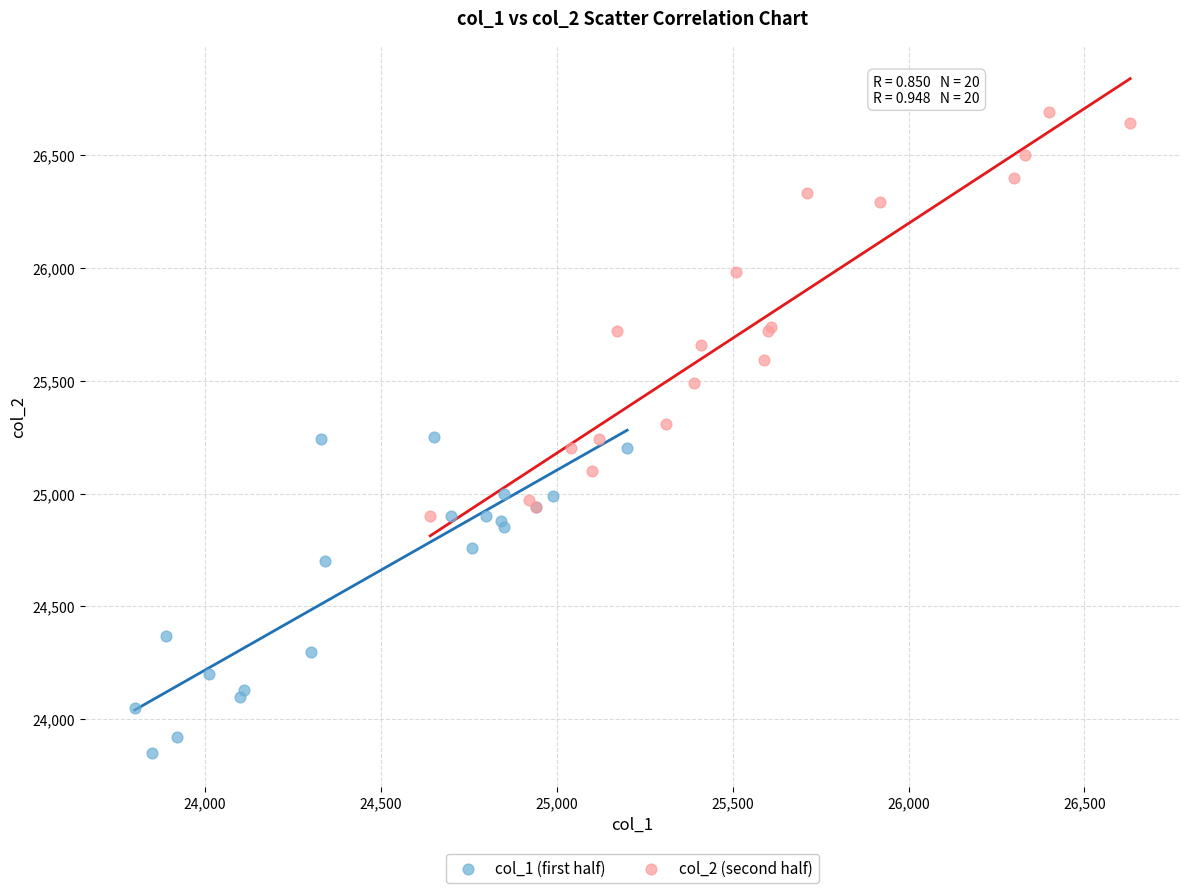

Which series has the largest Y range (max minus min)?

col_2 (second half)